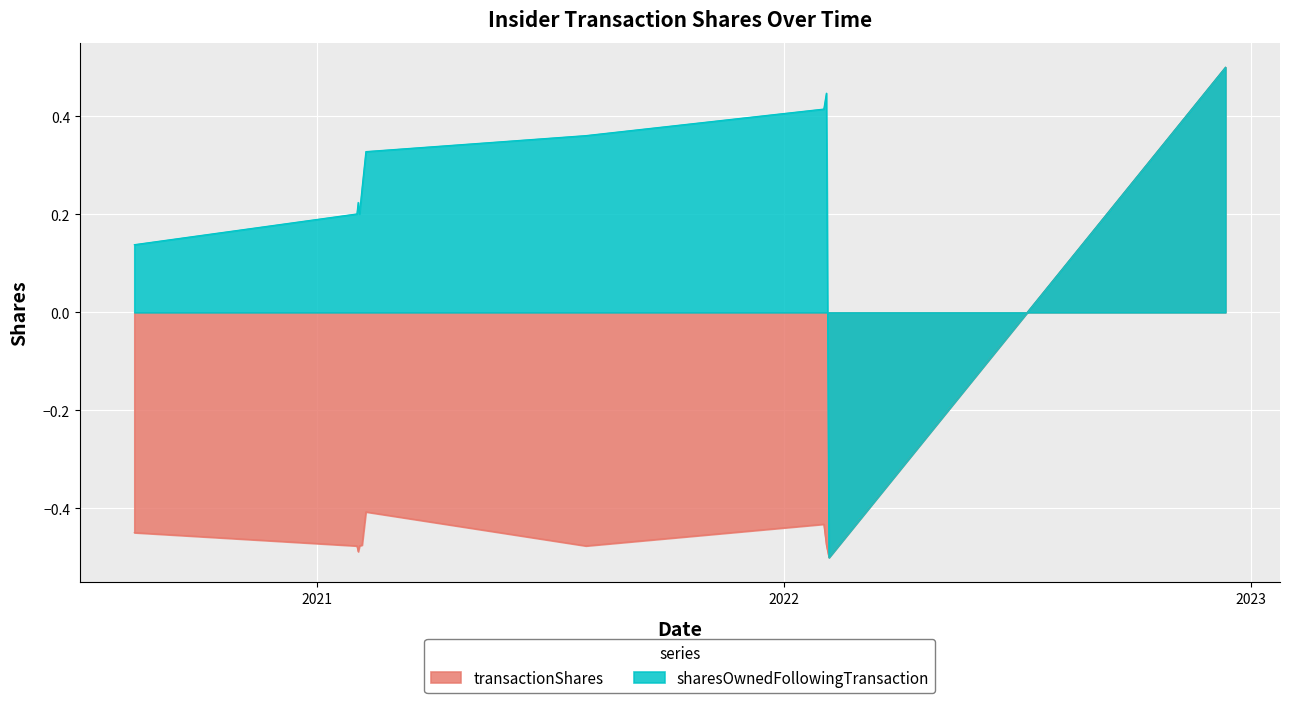

What is the average value of the sharesOwnedFollowingTransaction series?

0.2